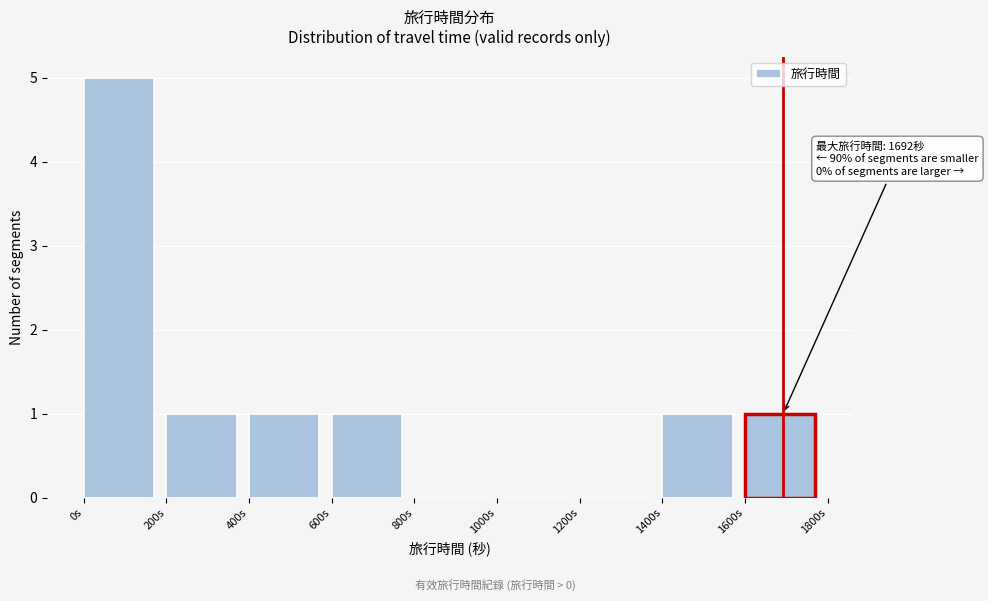

Over which range of the x-axis is the bar tallest?

0 to 200